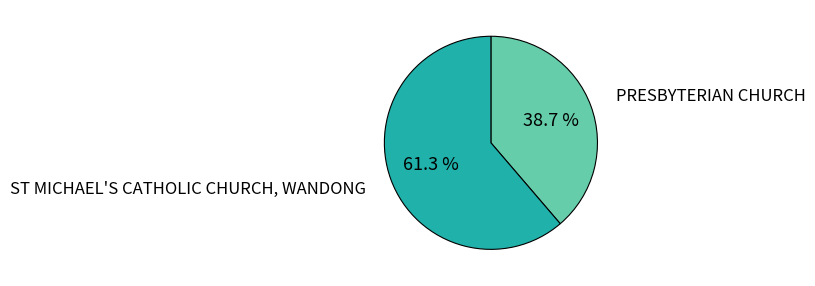

Which has a higher value, ST MICHAEL'S CATHOLIC CHURCH, WANDONG or PRESBYTERIAN CHURCH?

ST MICHAEL'S CATHOLIC CHURCH, WANDONG